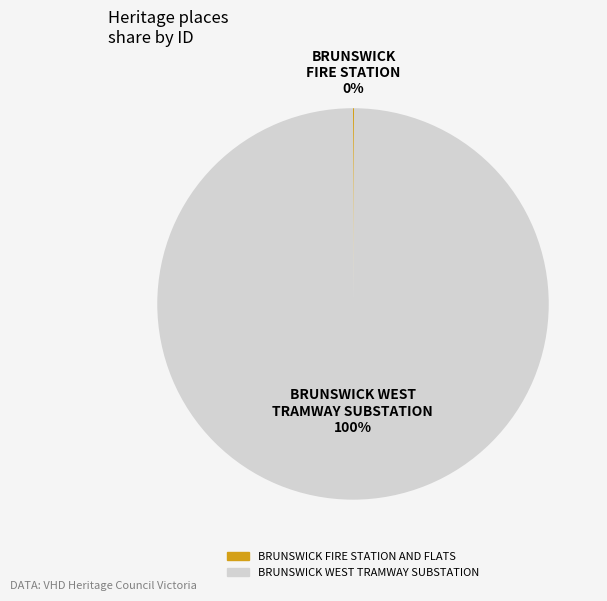

What is the largest slice in the pie chart?

BRUNSWICK WEST TRAMWAY SUBSTATION